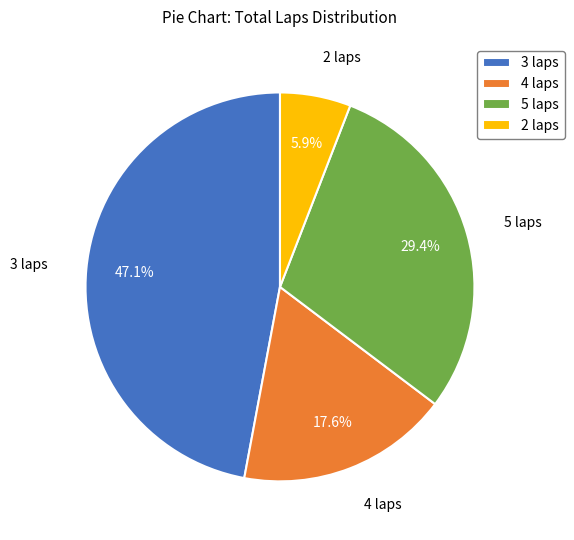

Does 5 laps account for over 50% of the chart?

No